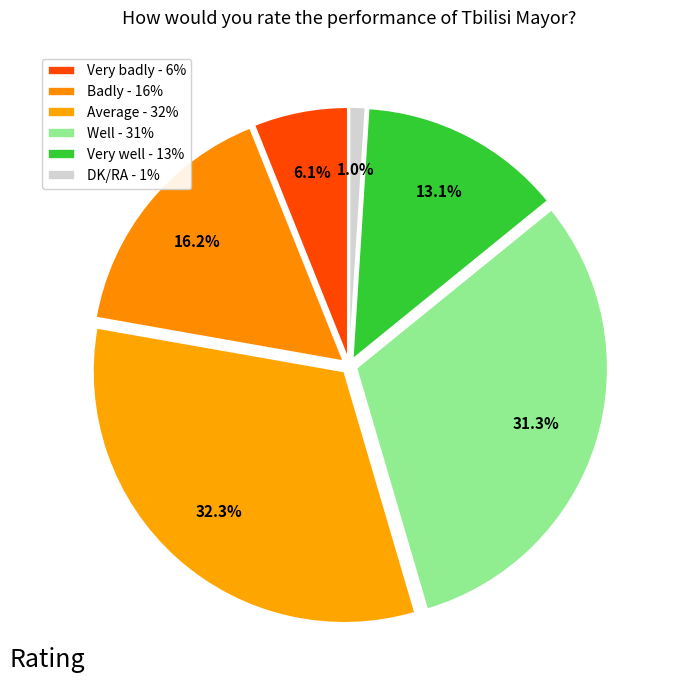

What percentage is the Very badly slice, to the nearest percent?

6%